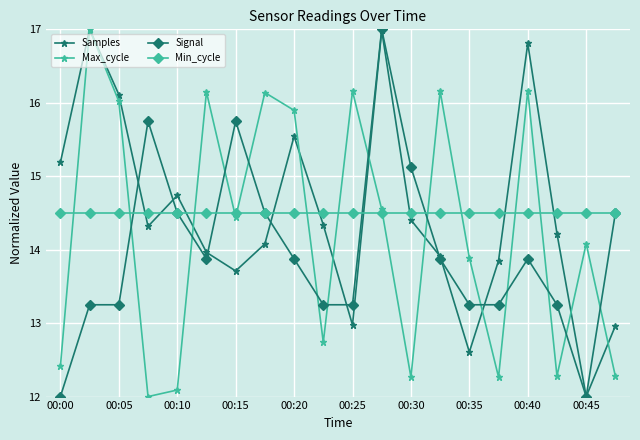

Is this an area chart (filled region under the line)?

No